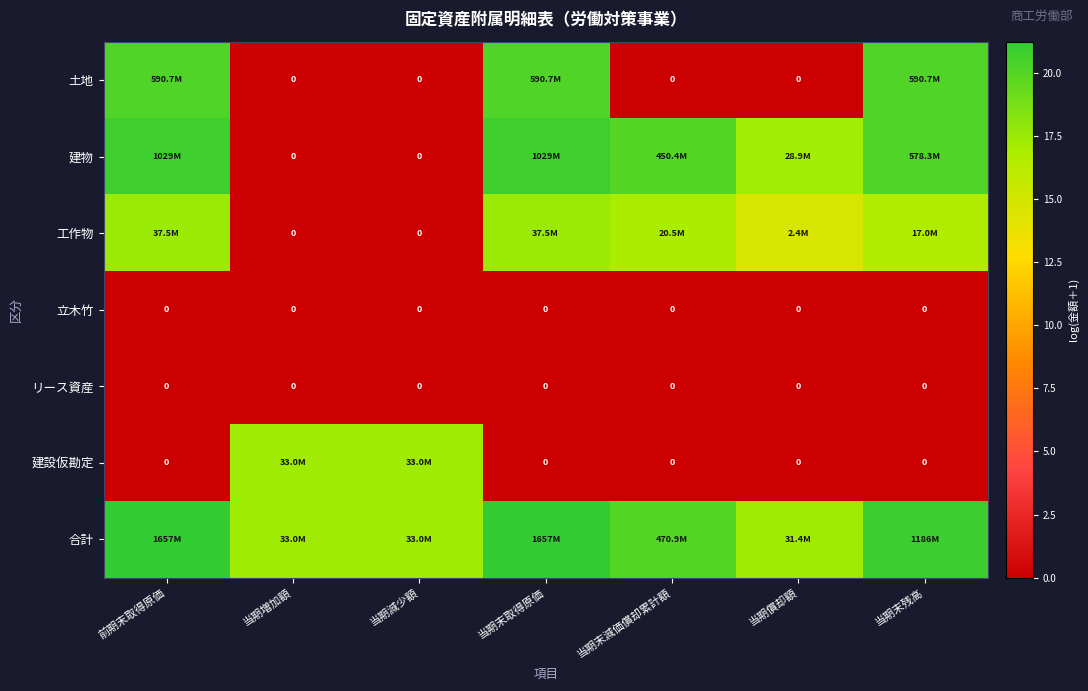

What is the difference between the 合計 values at 当期末減価償却累計額 and 当期償却額?

2.7